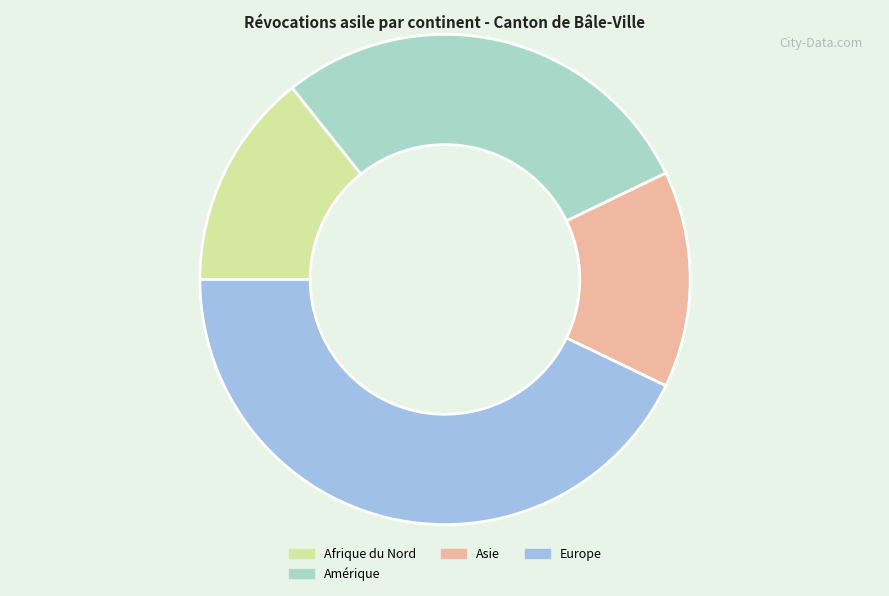

Is there a majority slice in this chart?

No